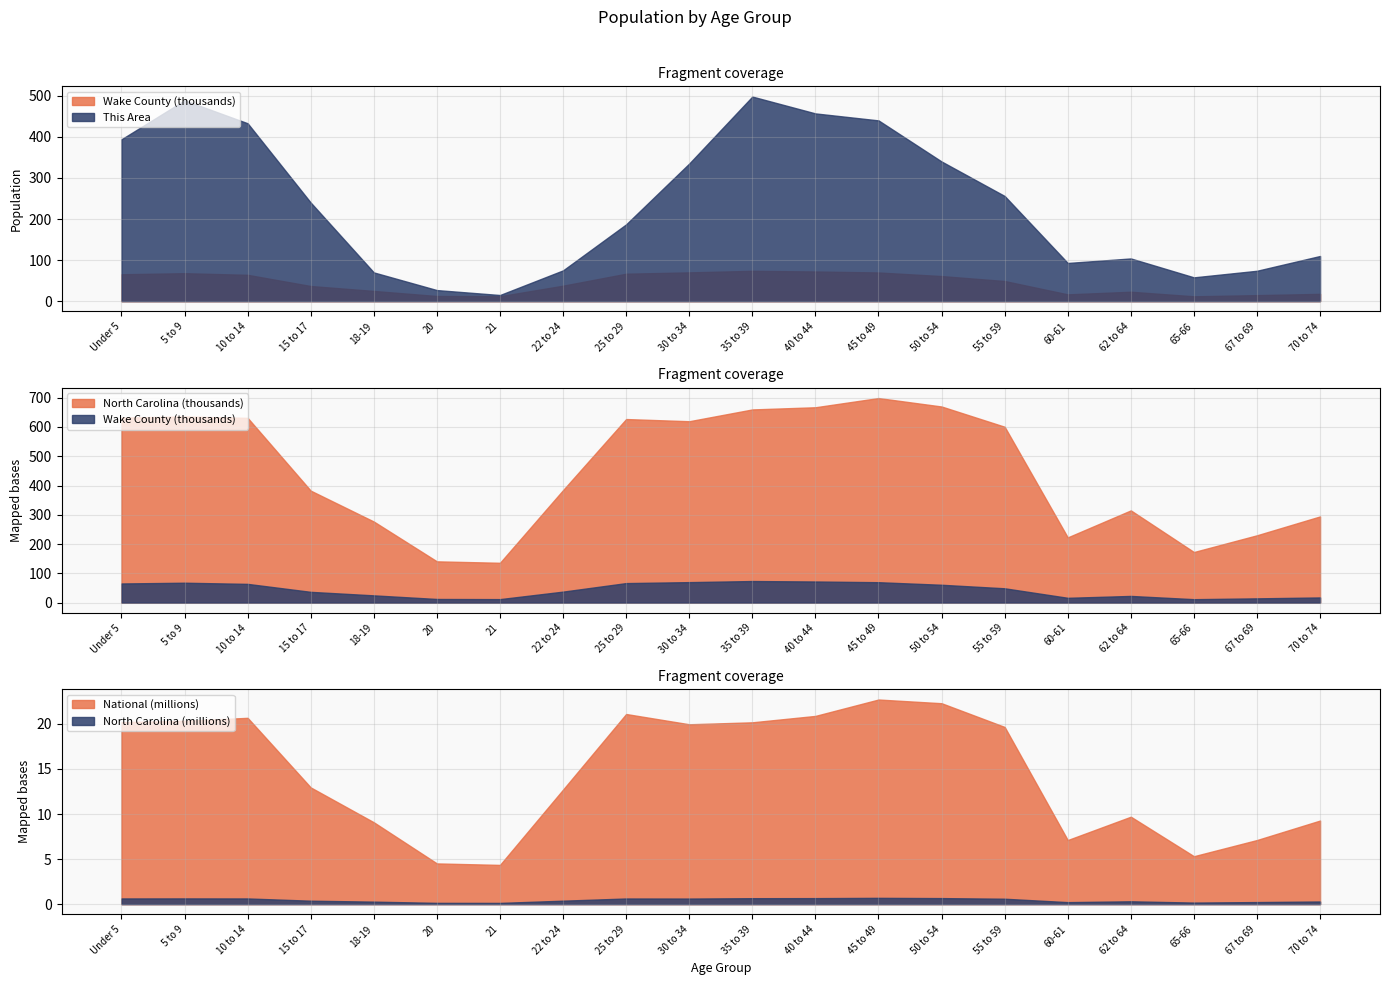

Reading left to right, transcribe all the data shown in this chart.

This Area: Under 5=394	5 to 9=489	10 to 14=433	15 to 17=240	18-19=70	20=27	21=15	22 to 24=75	25 to 29=187	30 to 34=335	35 to 39=498	40 to 44=457	45 to 49=440	50 to 54=340	55 to 59=256	60-61=93	62 to 64=104	65-66=58	67 to 69=74	70 to 74=110
Wake County: Under 5=65495	5 to 9=68093	10 to 14=64118	15 to 17=36907	18-19=24909	20=12573	21=12069	22 to 24=37702	25 to 29=66814	30 to 34=70112	35 to 39=73837	40 to 44=72271	45 to 49=69847	50 to 54=61100	55 to 59=49052	60-61=16571	62 to 64=22974	65-66=11882	67 to 69=14708	70 to 74=17801
North Carolina: Under 5=632040	5 to 9=635945	10 to 14=631104	15 to 17=382546	18-19=277045	20=141076	21=136169	22 to 24=384328	25 to 29=627036	30 to 34=619557	35 to 39=659843	40 to 44=667308	45 to 49=698753	50 to 54=669893	55 to 59=600722	60-61=222924	62 to 64=315115	65-66=172919	67 to 69=230105	70 to 74=294543
National: Under 5=20201362	5 to 9=20348657	10 to 14=20677194	15 to 17=12954254	18-19=9086089	20=4519129	21=4354294	22 to 24=12712576	25 to 29=21101849	30 to 34=19962099	35 to 39=20179642	40 to 44=20890964	45 to 49=22708591	50 to 54=22298125	55 to 59=19664805	60-61=7113727	62 to 64=9704197	65-66=5319902	67 to 69=7115361	70 to 74=9278166